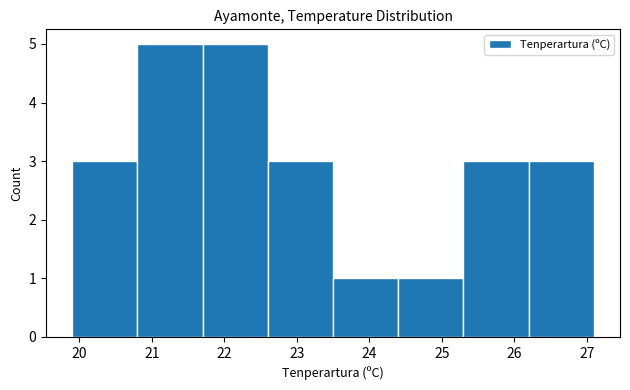

Reading left to right, list every bar in this chart as the range it spans on the x-axis followed by its height. The values are not printed on the chart, so give them approximately, as read against the axis.

19.9 to 20.8: 3
20.8 to 21.7: 5
21.7 to 22.6: 5
22.6 to 23.5: 3
23.5 to 24.4: 1
24.4 to 25.3: 1
25.3 to 26.2: 3
26.2 to 27.1: 3